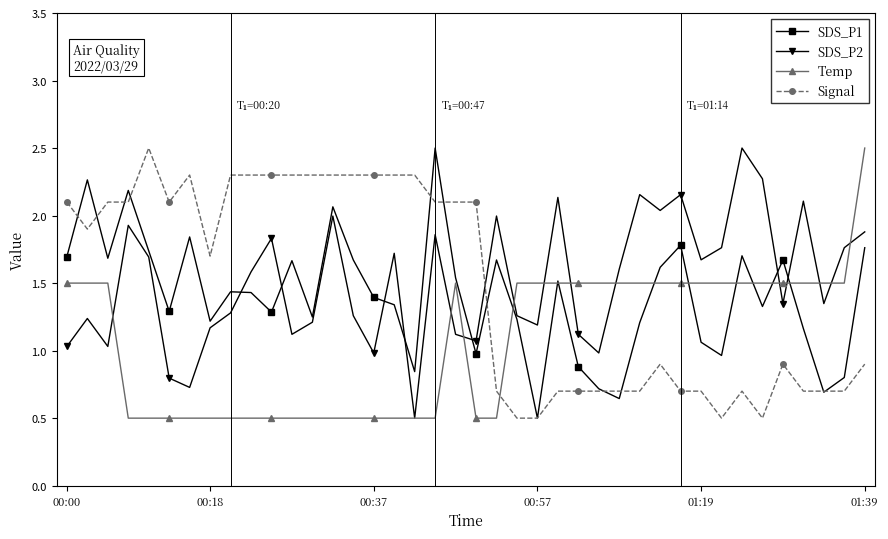

True or false: SDS_P2 has more than 1 interior local peaks.

True